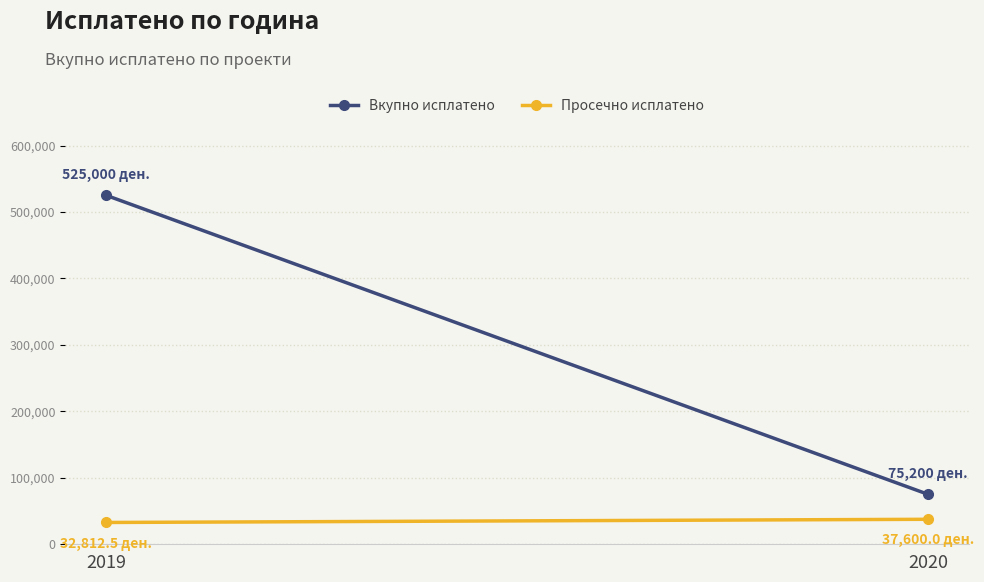

List the series in order of their peak value, lowest first.

Просечно исплатено, Вкупно исплатено